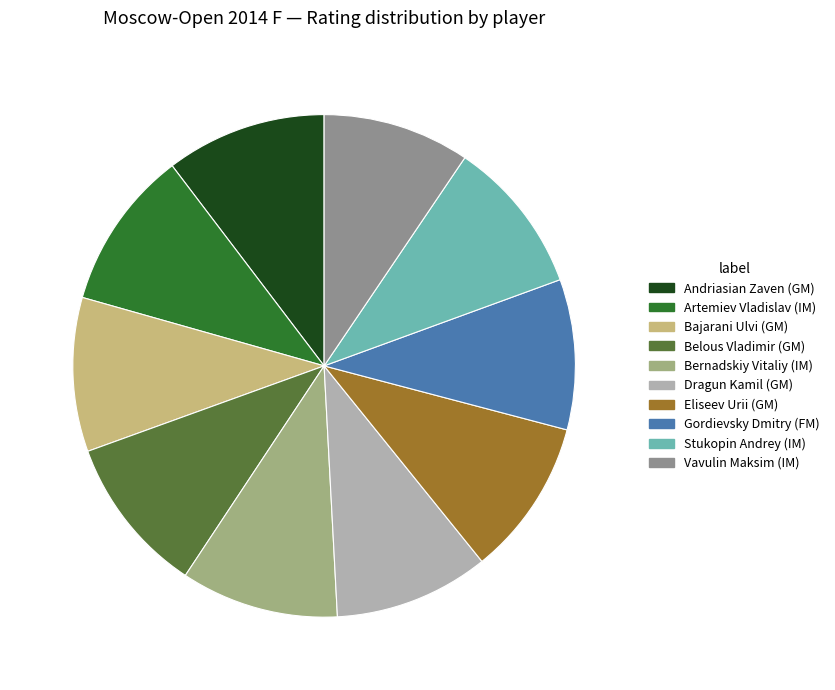

Approximately how many times larger is the value at Artemiev Vladislav (IM) compared to Stukopin Andrey (IM)?

1.0